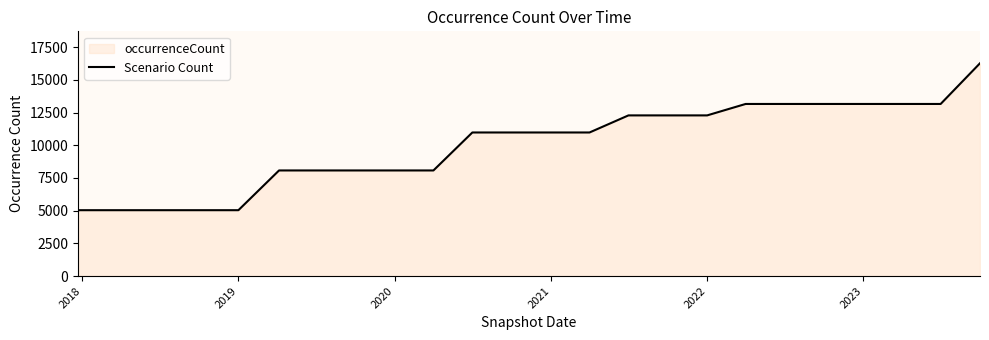

What is the maximum value shown in the chart?

16269